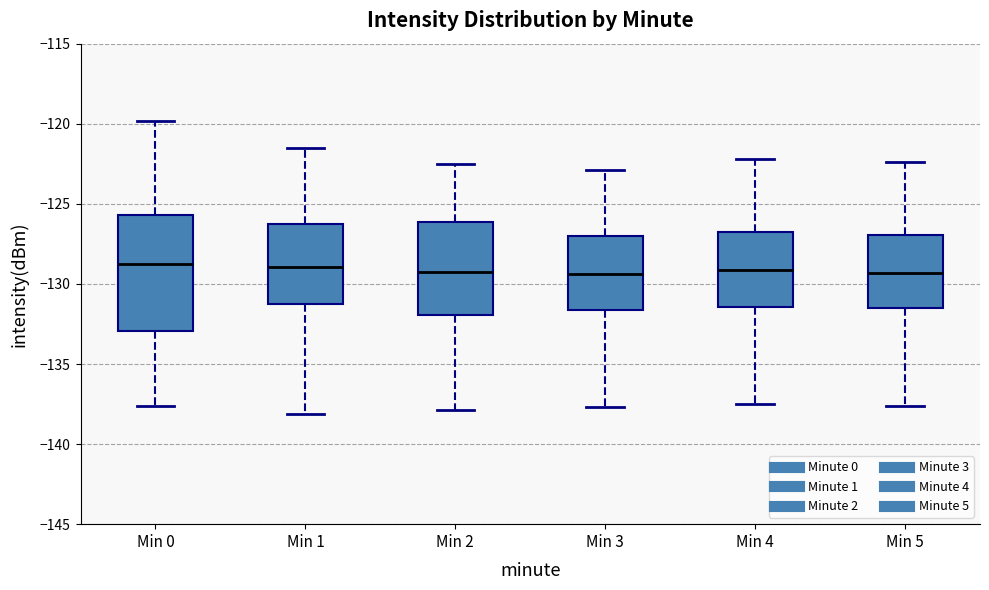

Where does the median line of the box for Min 1 sit on the y-axis? The values are not printed on the chart, so give them approximately, as read against the axis.

-129.0